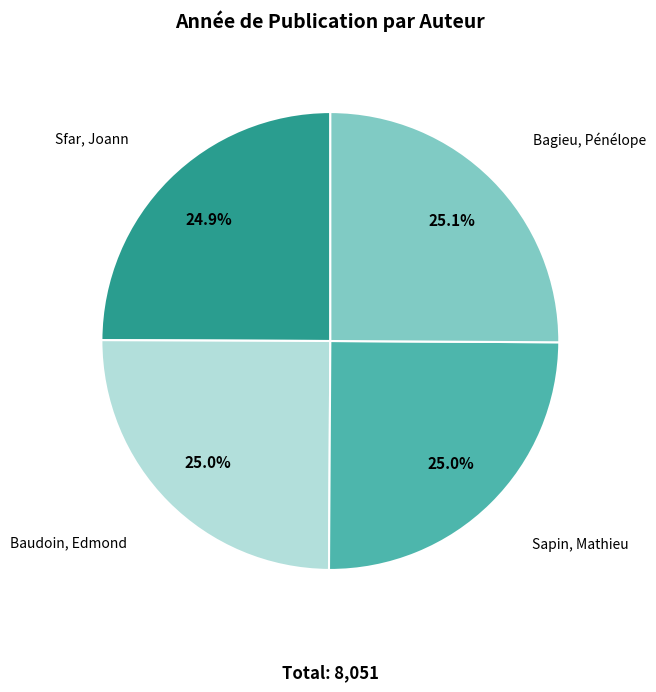

Does Sapin, Mathieu represent more than half of the total?

No